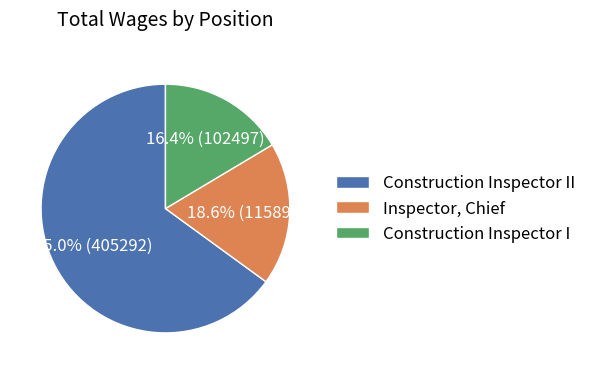

Combined, what portion of the pie is Construction Inspector I and Inspector, Chief?

35.0%